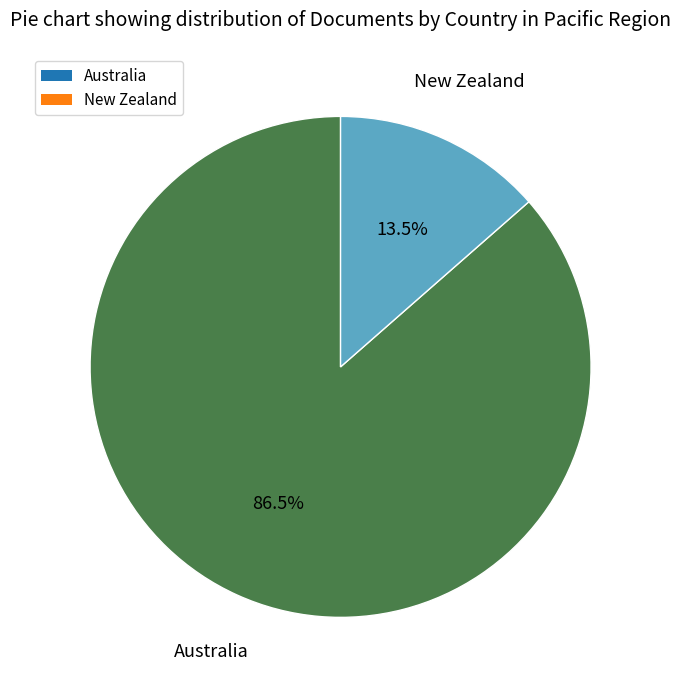

Which has a higher value, New Zealand or Australia?

Australia